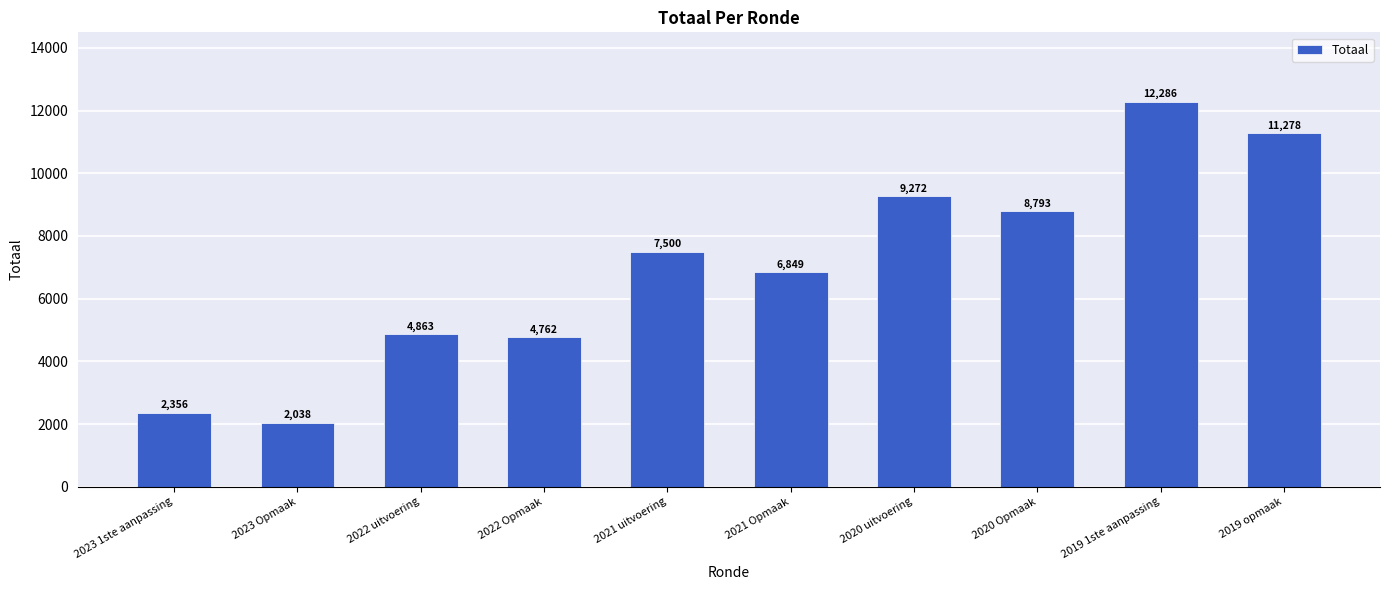

Reading left to right, what are all the values shown in this chart?

2023 1ste aanpassing=2356	2023 Opmaak=2038	2022 uitvoering=4863	2022 Opmaak=4762	2021 uitvoering=7500	2021 Opmaak=6849	2020 uitvoering=9272	2020 Opmaak=8793	2019 1ste aanpassing=12286	2019 opmaak=11278